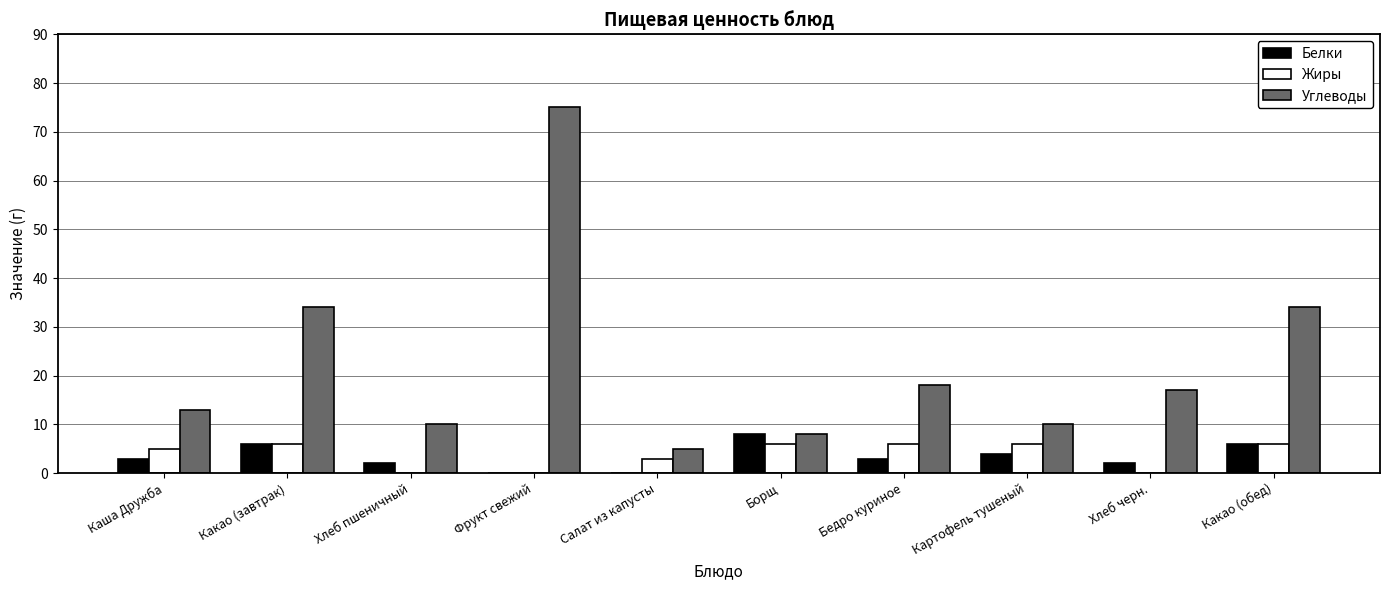

What is the spread (max minus min) of values at Каша Дружба?

10